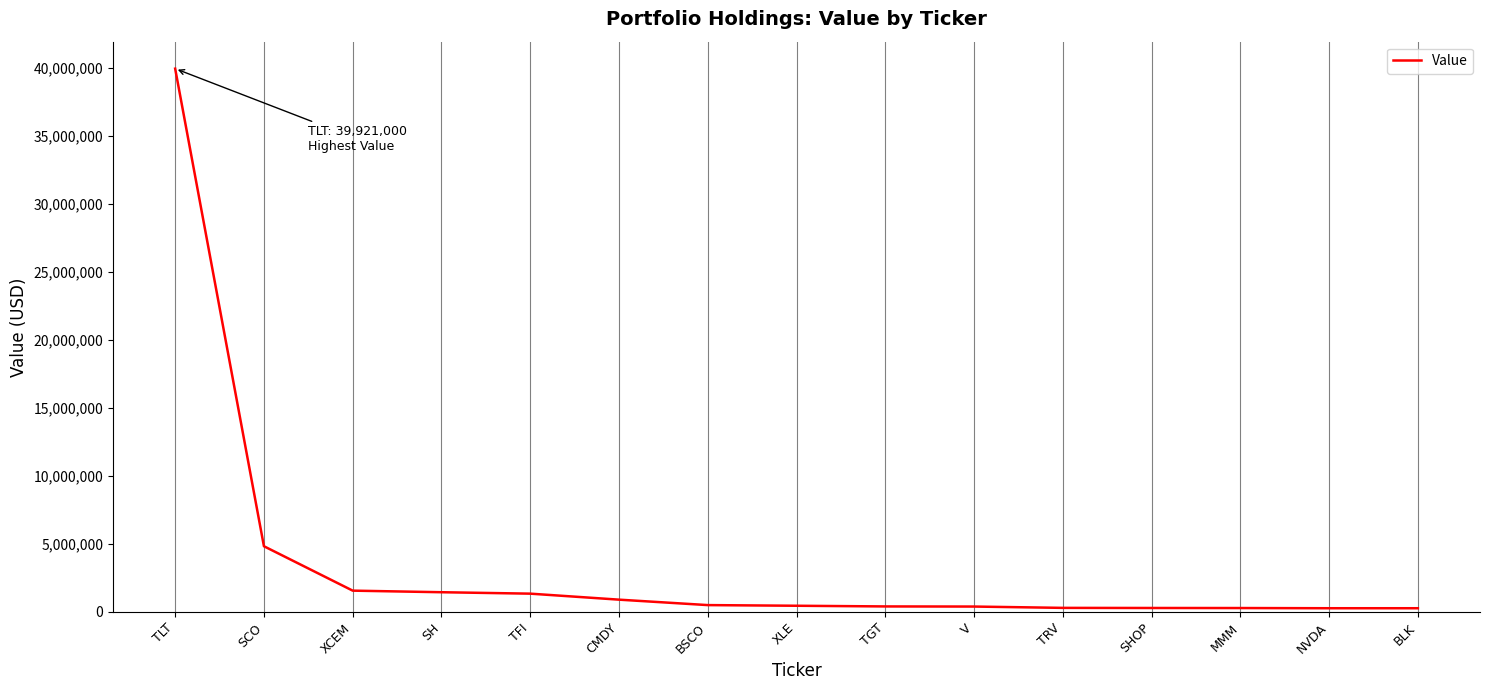

At which label is the value closest to 20098500?

SCO